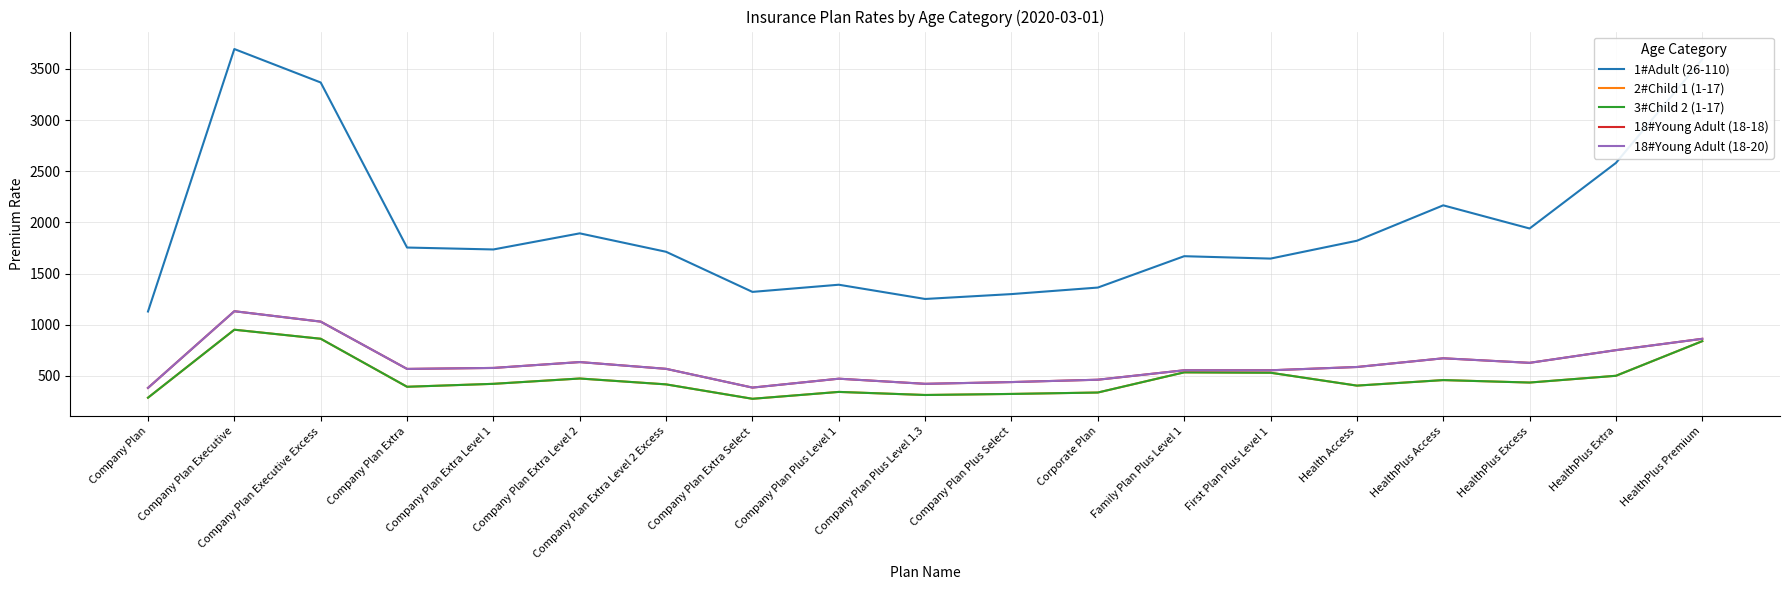

At which category is the sum across all series the highest?

Company Plan Executive